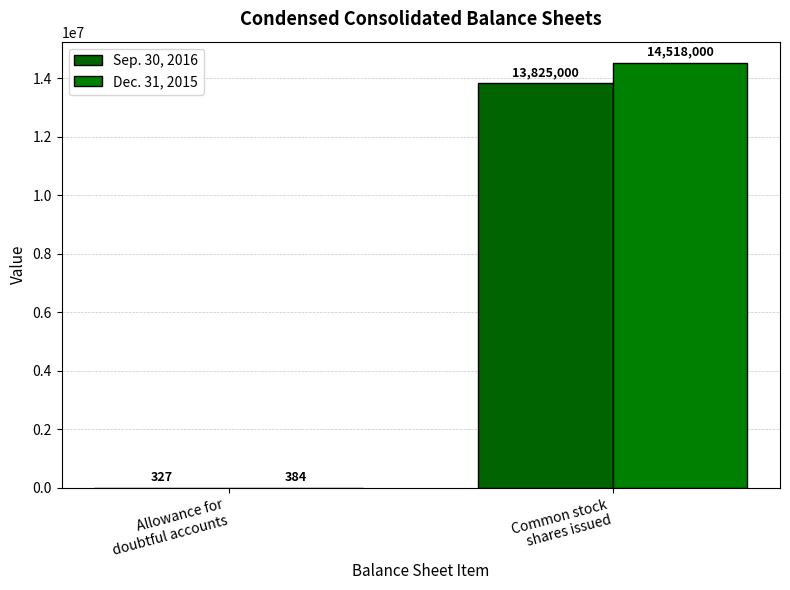

Reading right to left, list all the values displayed in this chart.

Sep. 30, 2016: Common stock
shares issued=13825000	Allowance for
doubtful accounts=327
Dec. 31, 2015: Common stock
shares issued=14518000	Allowance for
doubtful accounts=384